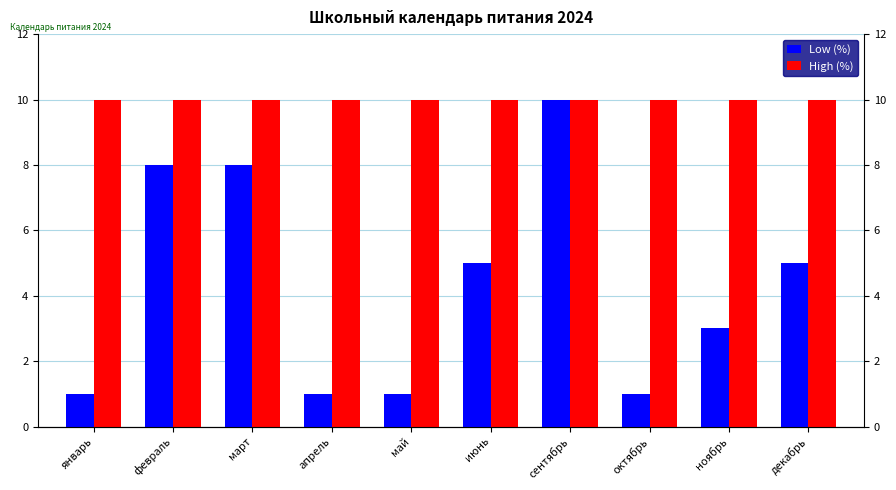

Which series changed the most between апрель and июнь?

Low (%)